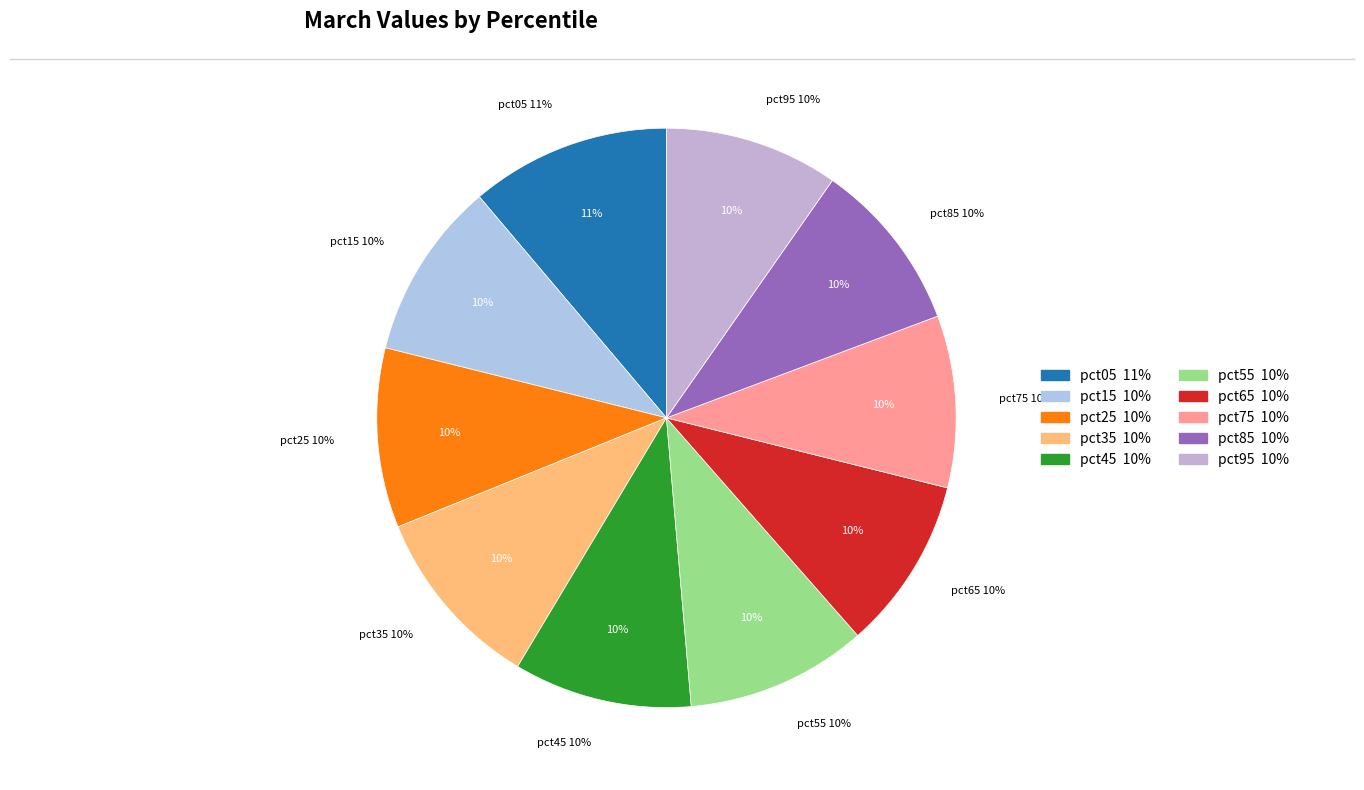

Does pct25 account for over 50% of the chart?

No